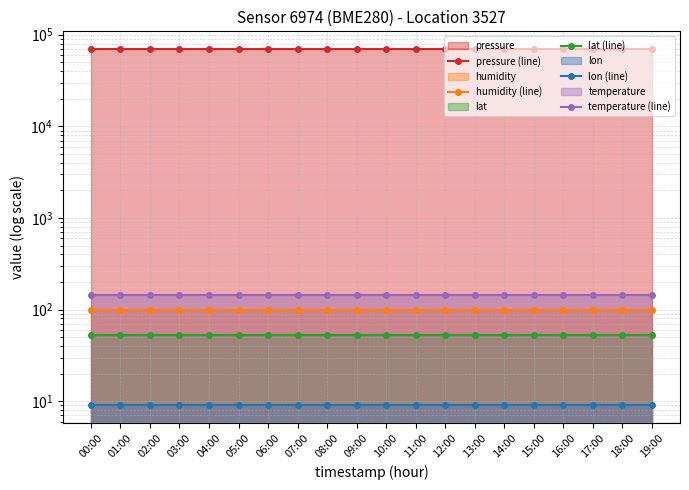

What is the label of the 12th point from the right?

08:00